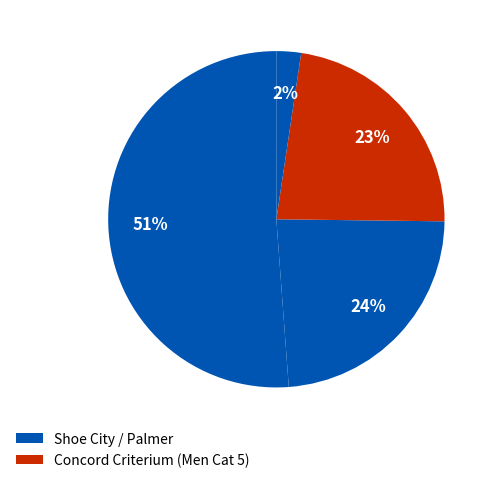

How many slices are in this pie chart?

4